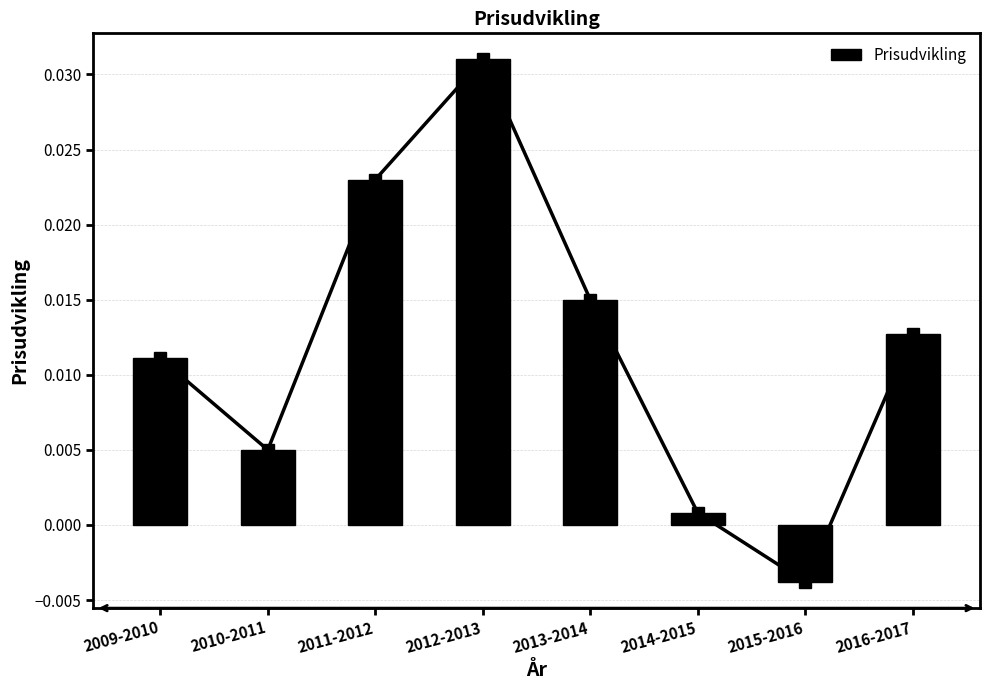

Where does the Prisudvikling series first go above 0?

2009-2010